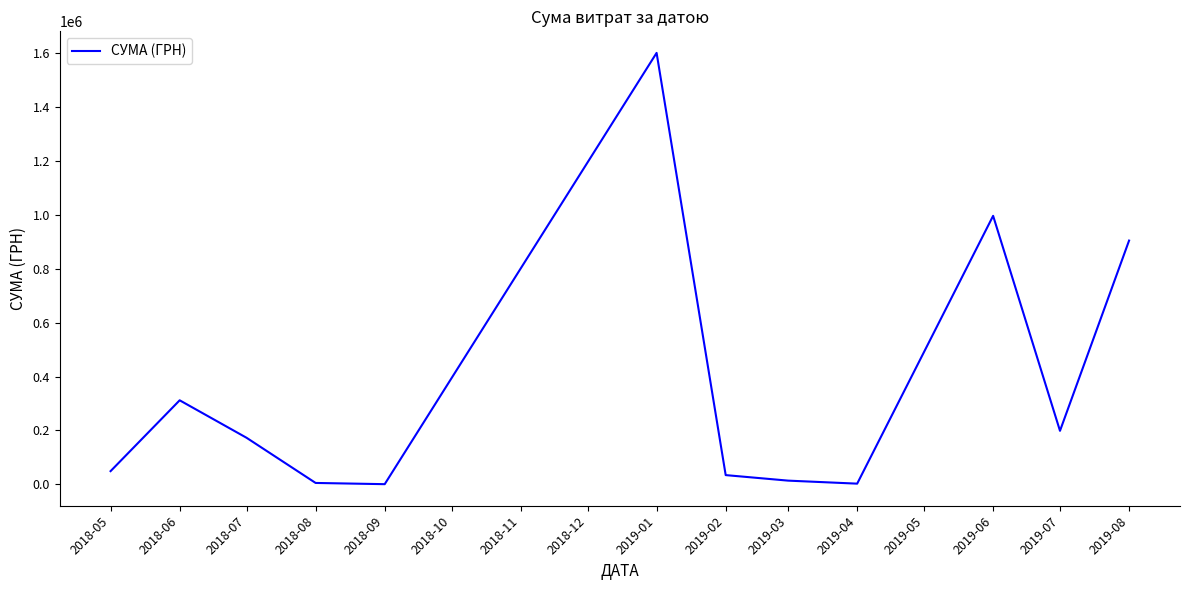

The chart shows a value of 4689.9 at 2019-01. True or false?

False